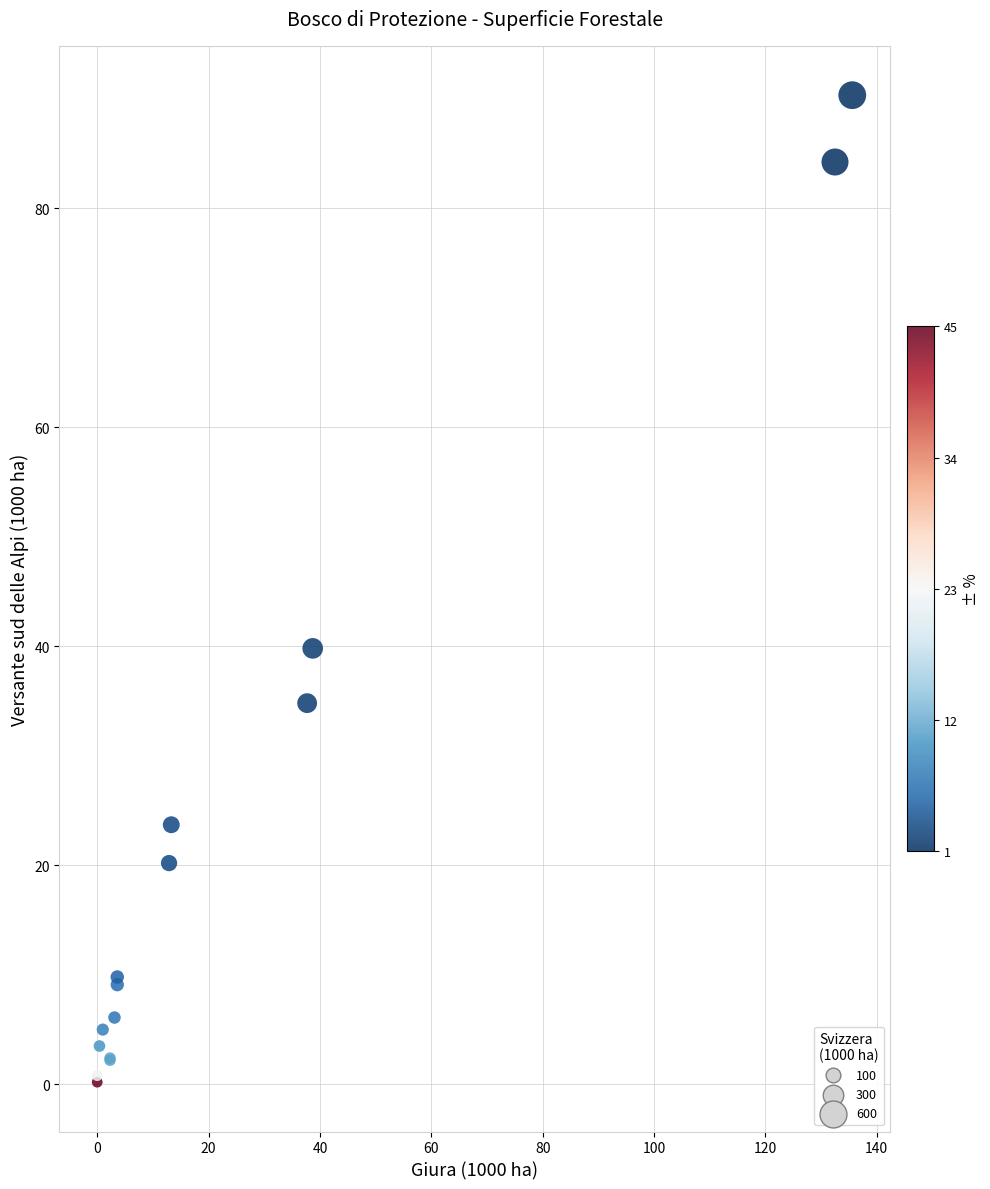

What Y value in the scatter plot is closest to 45?

39.8